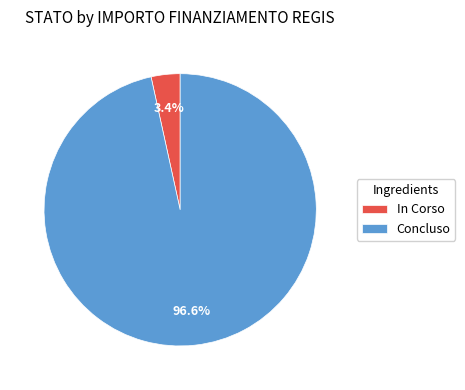

Between Concluso and In Corso, which is larger?

Concluso